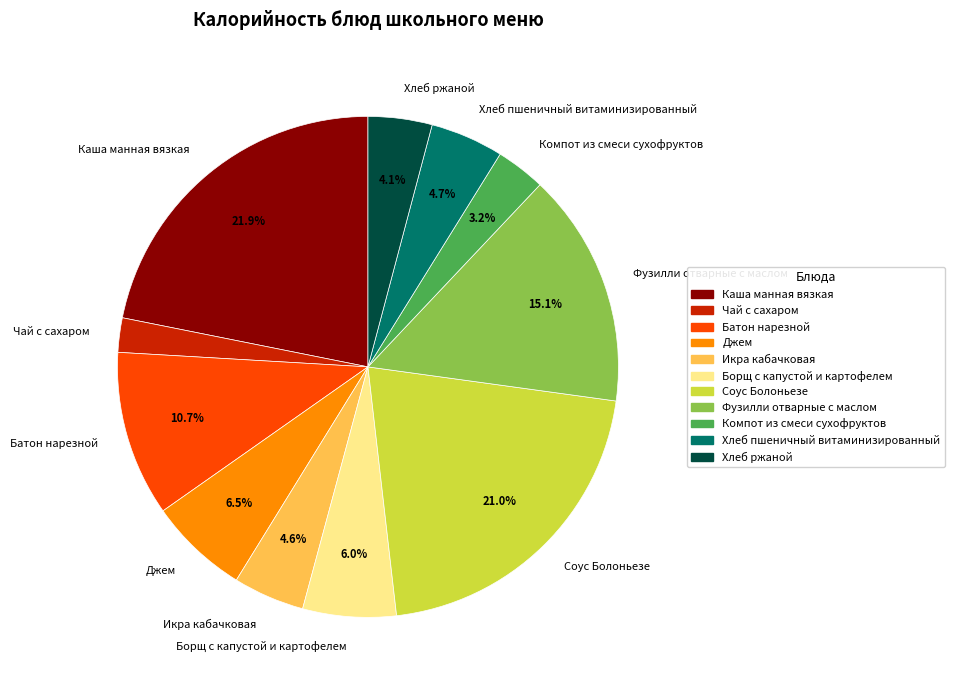

What is the ratio of the value at Батон нарезной to the value at Каша манная вязкая?

0.5